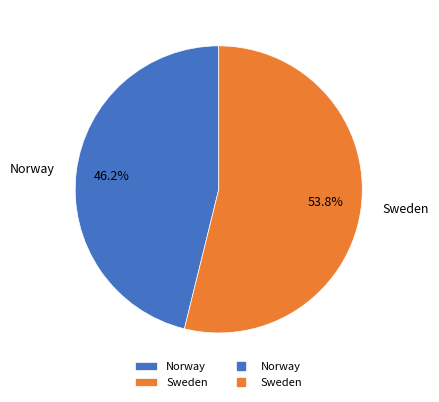

To the nearest percent, what is the difference between the Sweden and Norway slice percentages?

8%